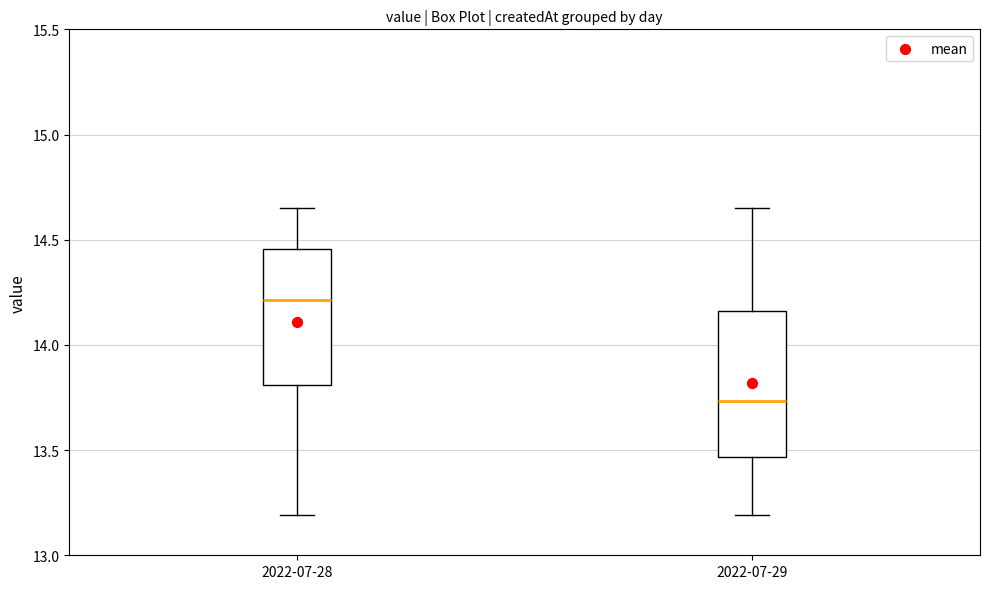

Which box's median line is the lowest?

2022-07-29